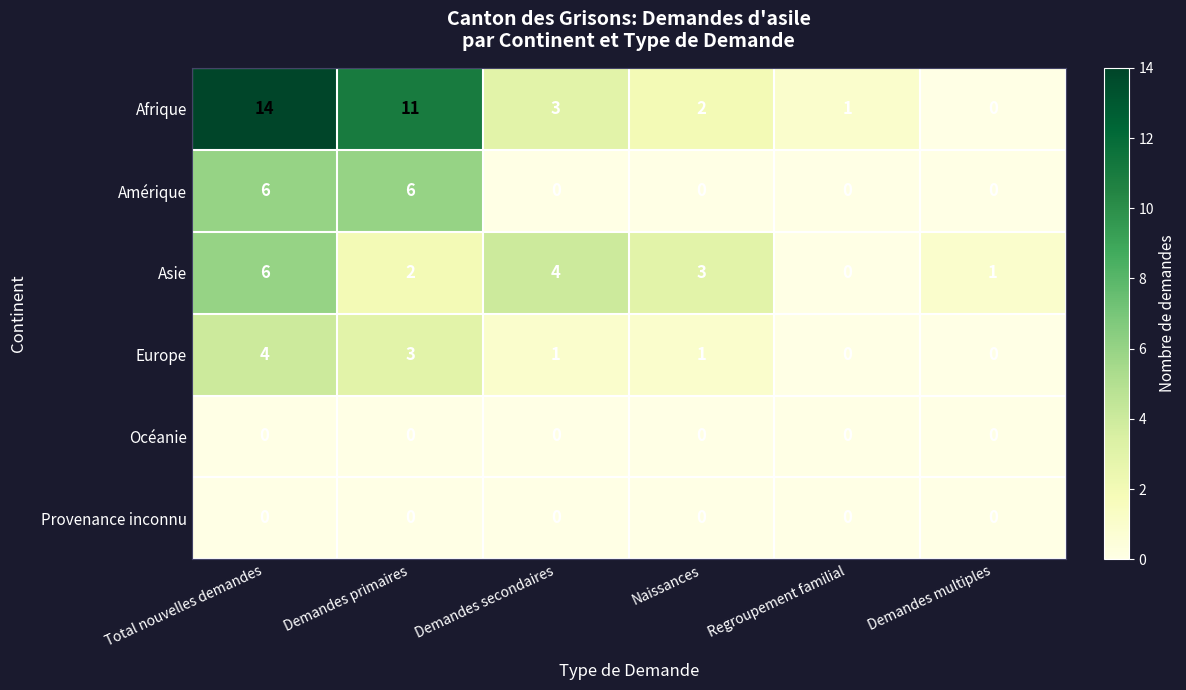

The value of Océanie at Naissances is 0. True or false?

True